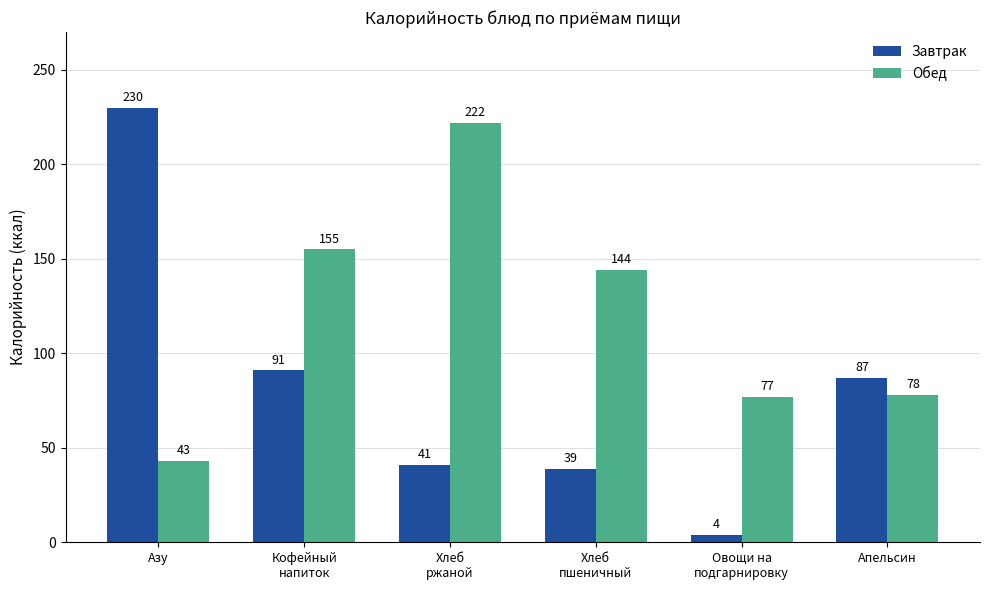

Rank the series by their average value, from lowest to highest.

Завтрак, Обед